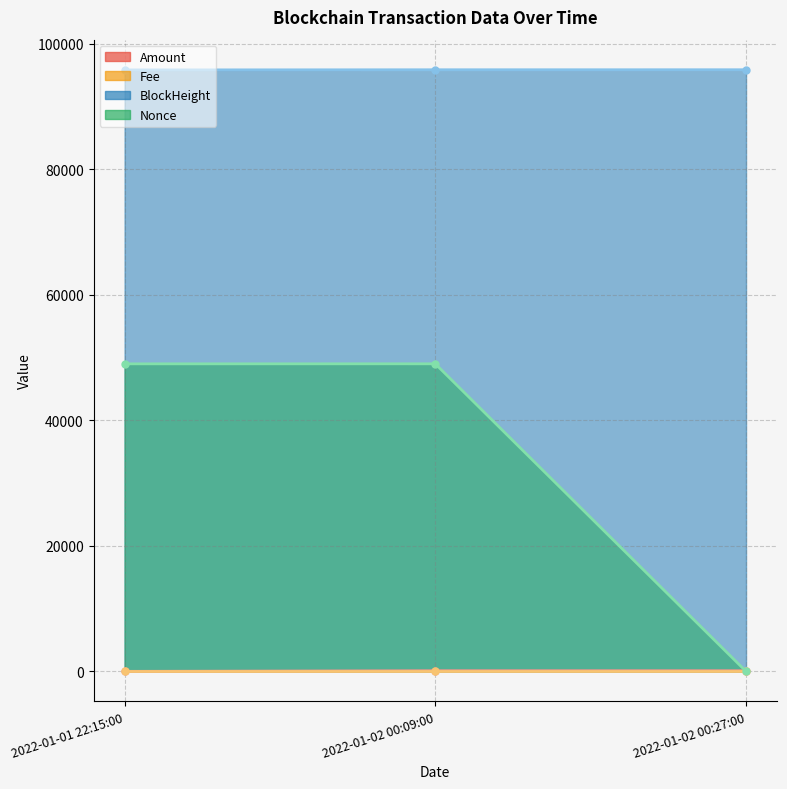

What is the sum of all Nonce values?

98019.0